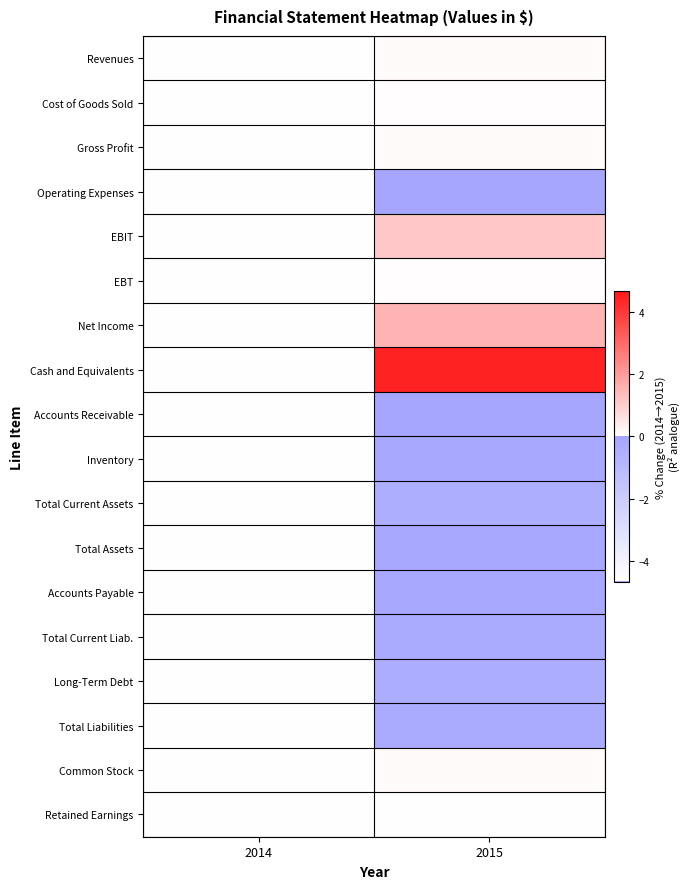

What is the maximum value shown in the chart?

4.5